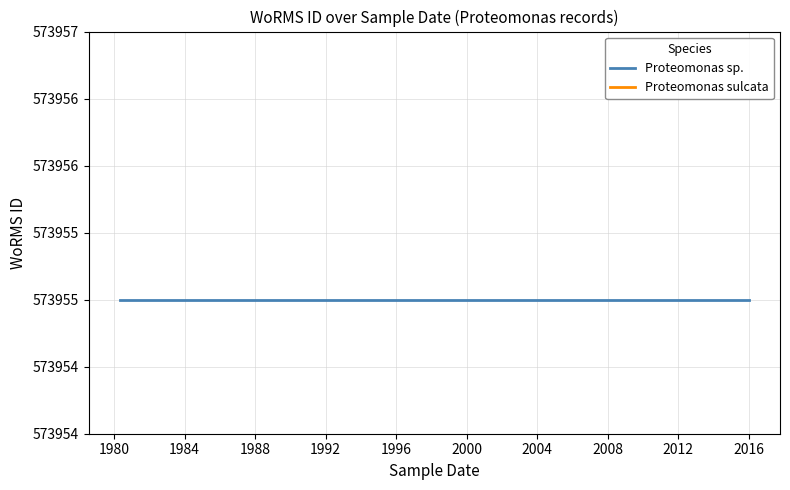

How many lines are shown in the chart?

1